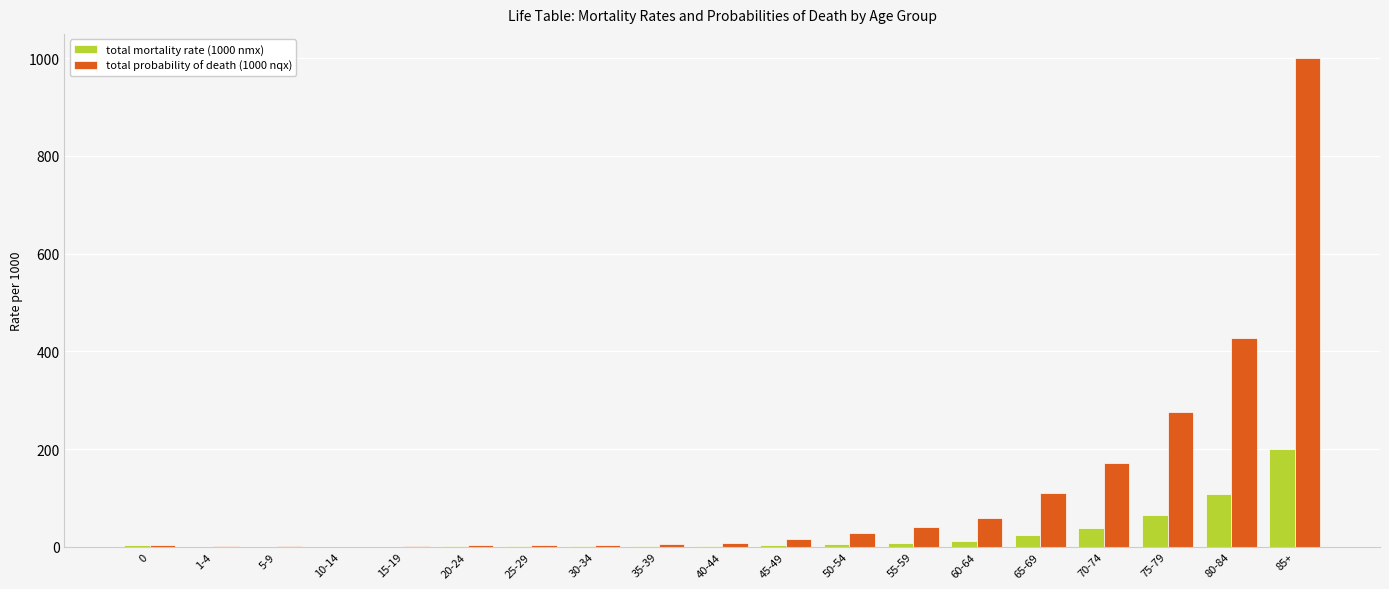

At which category is the sum across all series the highest?

85+